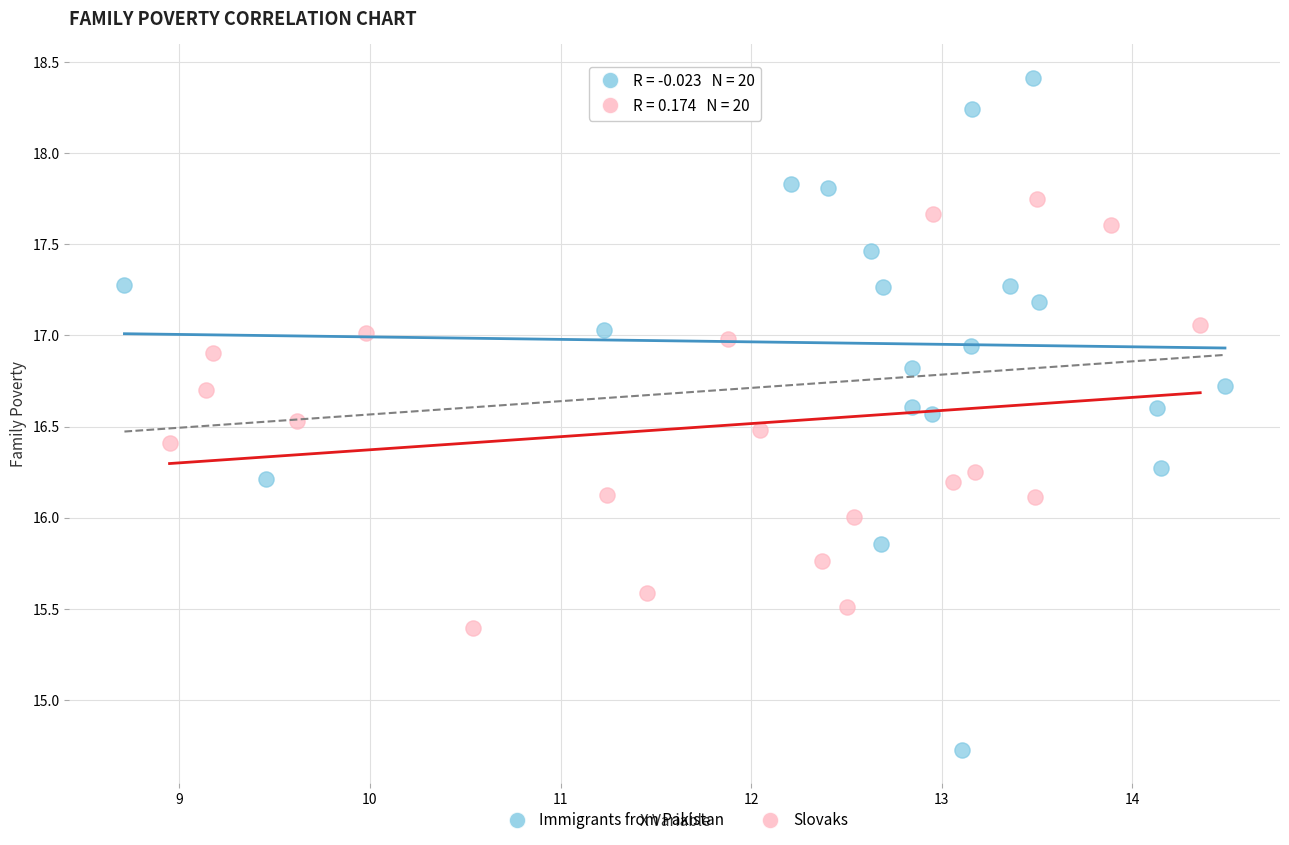

Which series has the largest Y range (max minus min)?

Immigrants from Pakistan